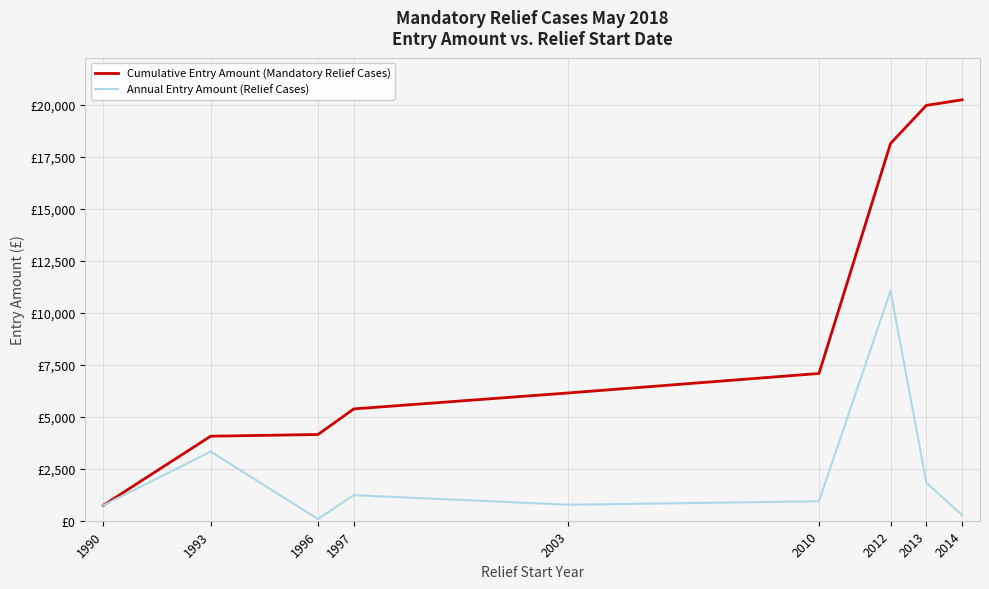

Which series has the largest range (max minus min)?

Cumulative Entry Amount (Mandatory Relief Cases)